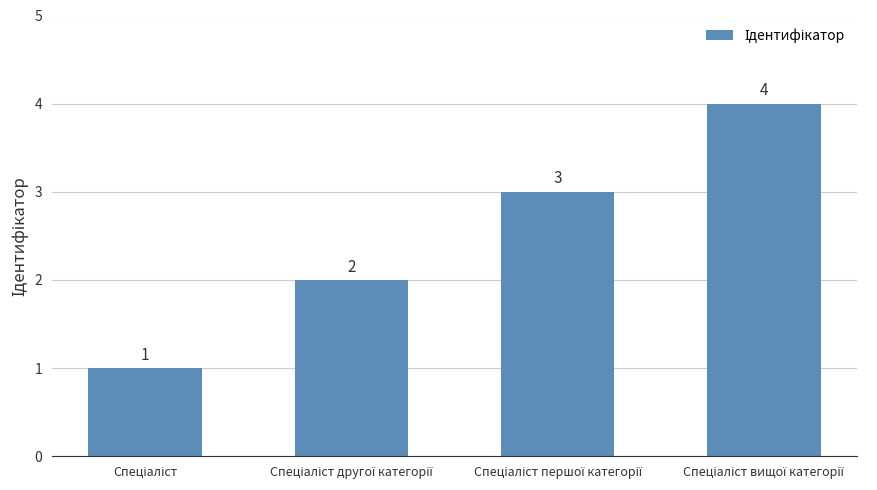

What is the sum of all values?

10